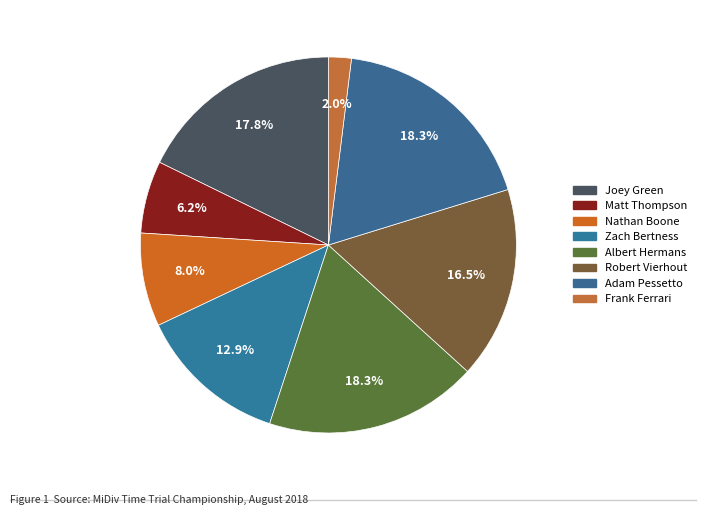

Which category has the biggest portion of the pie?

Albert Hermans